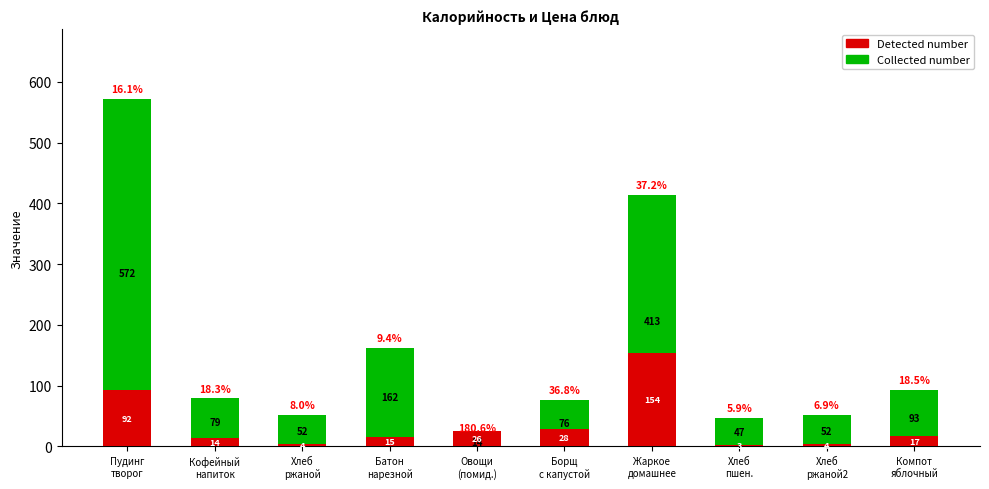

Reading left to right, list all the values displayed in this chart.

Collected number: 572.4	79.0	52.2	161.5	14.4	76.0	413.4	46.6	52.2	92.7
Detected number: 92.3	14.4	4.2	15.1	26.0	28.0	153.6	2.8	3.6	17.1